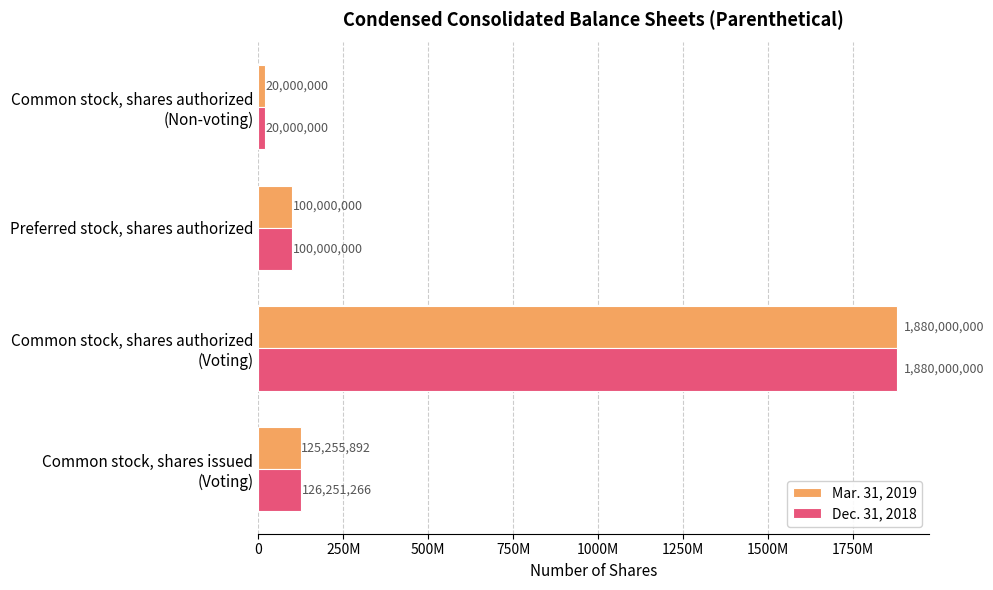

Which series has the largest total across all categories?

Dec. 31, 2018